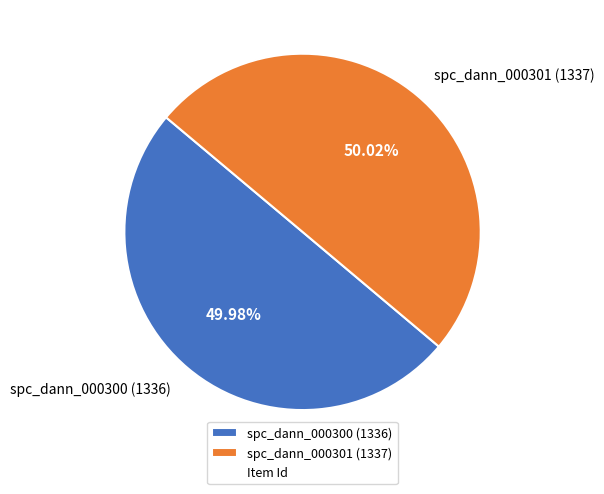

Is it true that spc_dann_000300 (1336) is 37% of the pie?

False